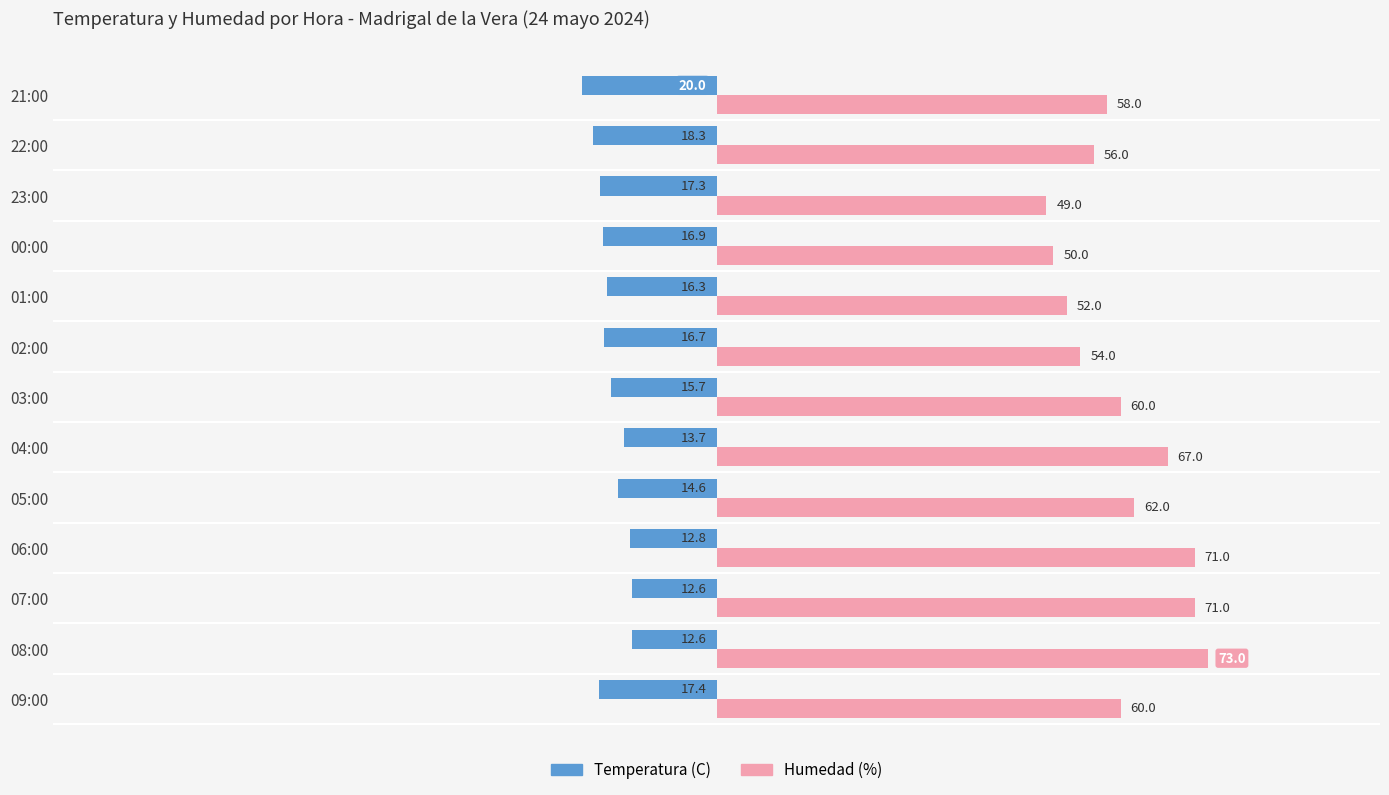

Which series has the largest total across all categories?

Humedad (%)